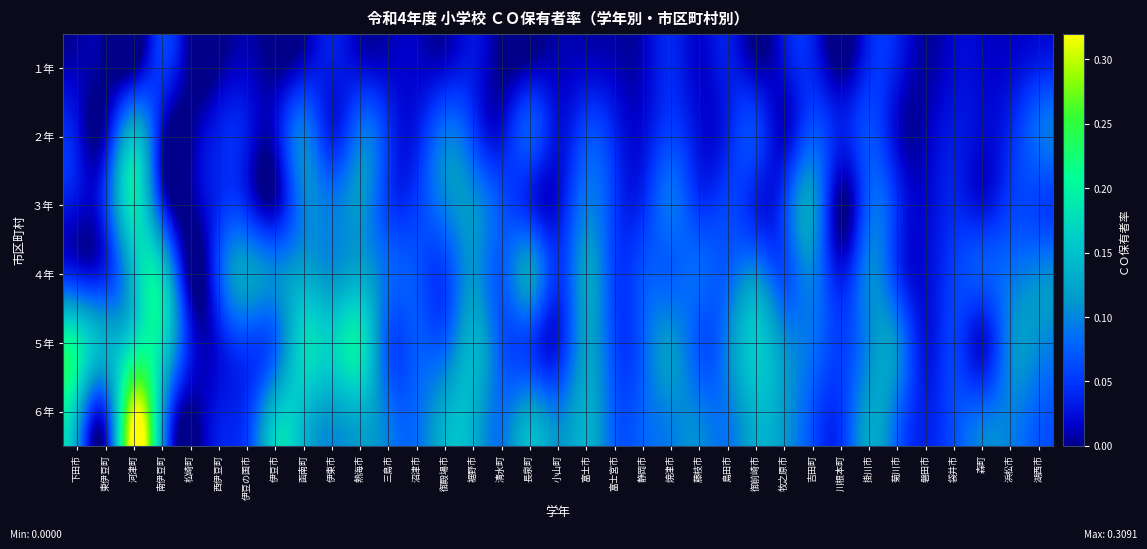

Rank the series by their maximum value, from highest to lowest.

６年, ５年, ３年, ４年, ２年, １年